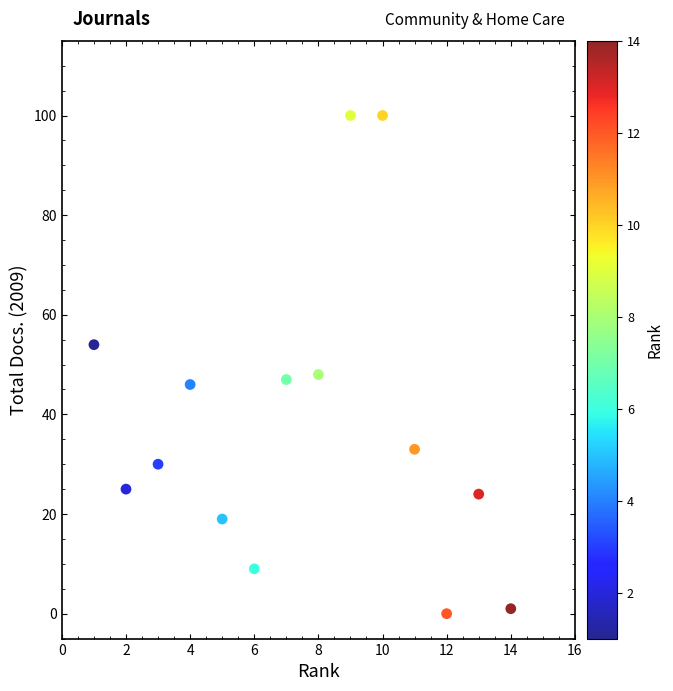

What is the range of X values (max minus min)?

13